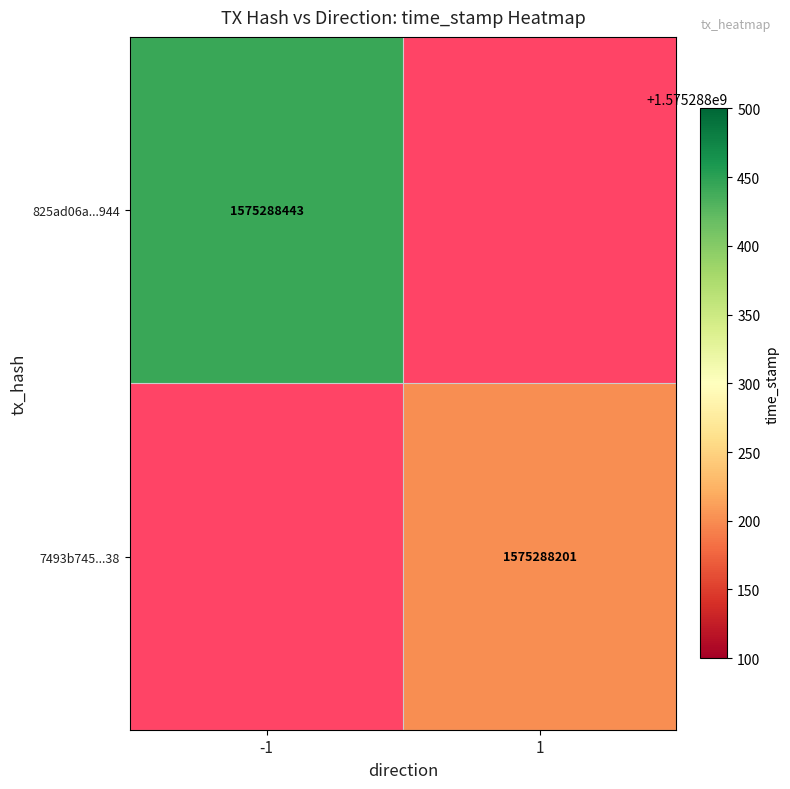

List the series in order of their peak value, highest first.

825ad06a046c033fb99d0fe29eea9f3971d5944, 7493b7458aaa1a8d05e2fc4beb8e03019b50e38